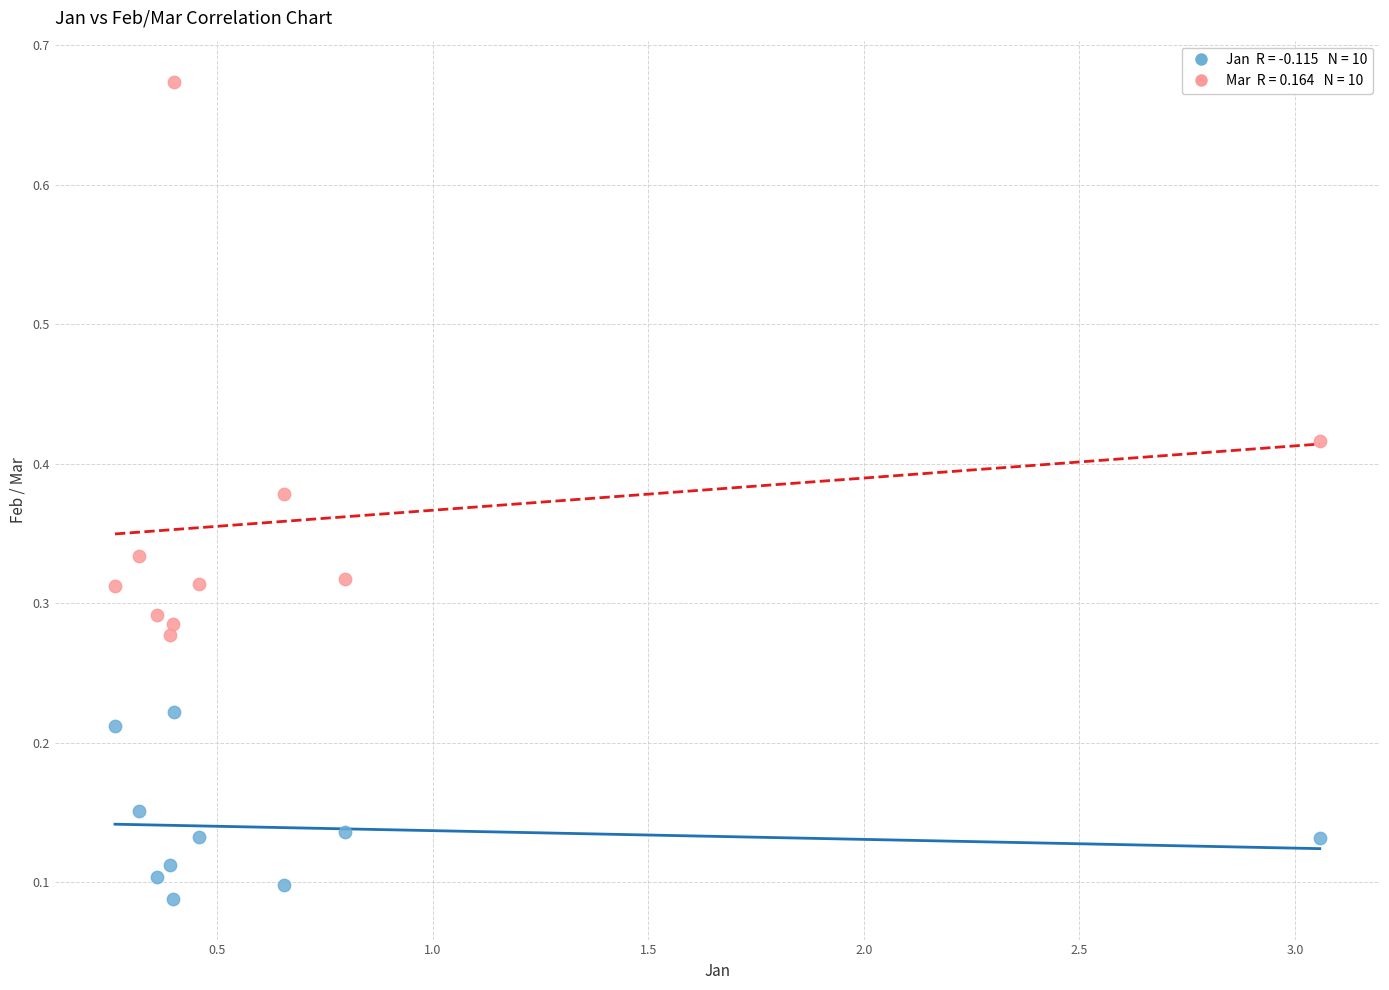

Across all data points, what is the range of Y values (max minus min)?

0.6